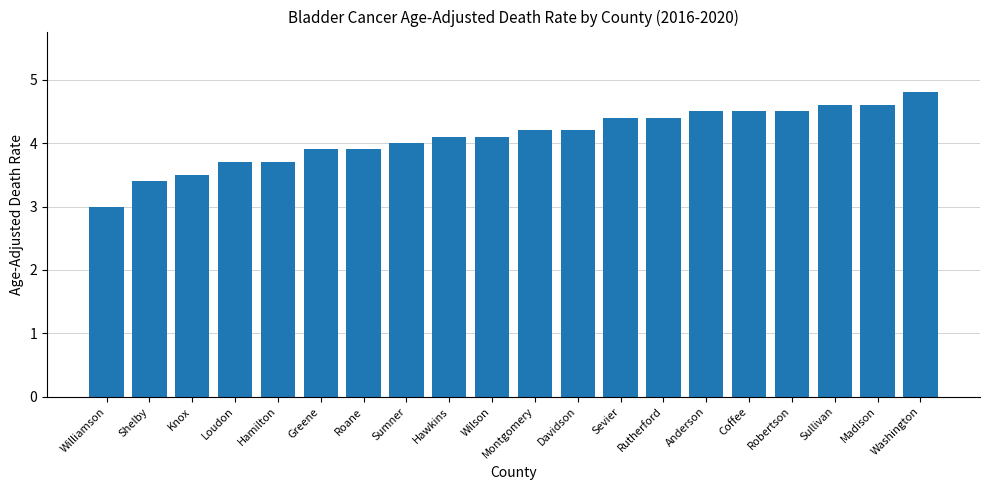

What is the value of the 9th bar from the left?

4.1